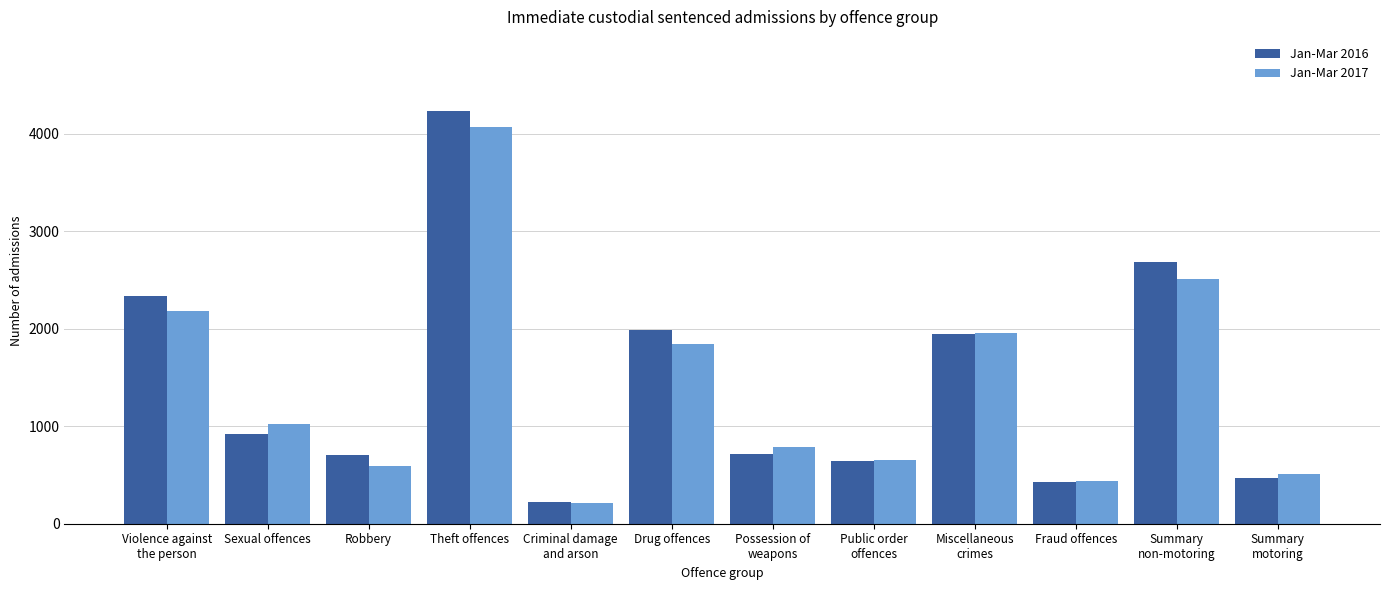

Which series has the widest spread of values?

Jan-Mar 2016